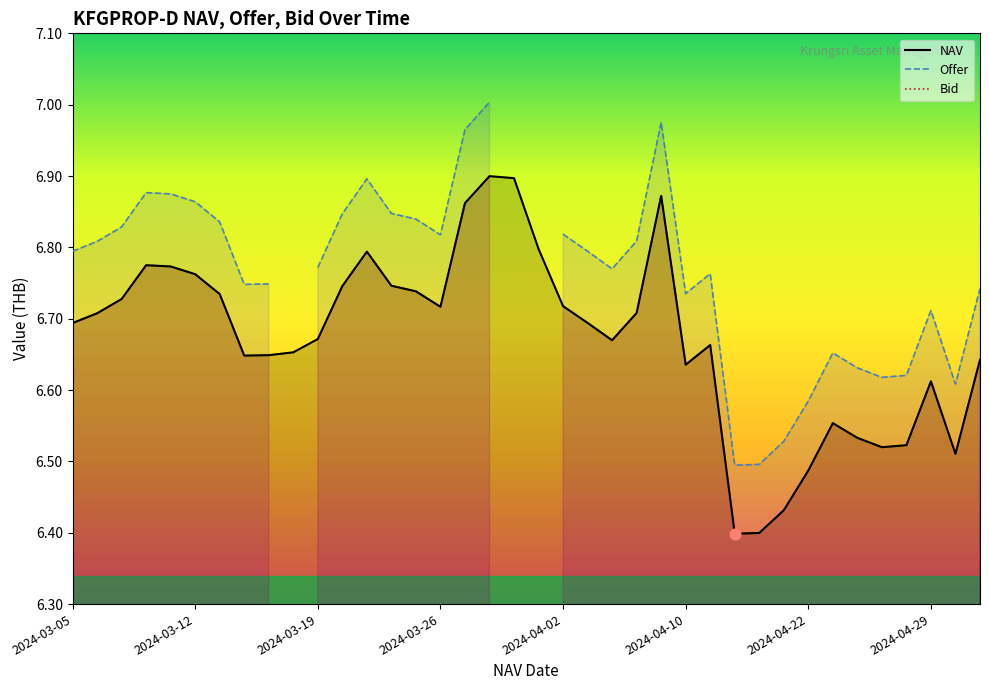

Which series contains the lowest Y value?

NAV